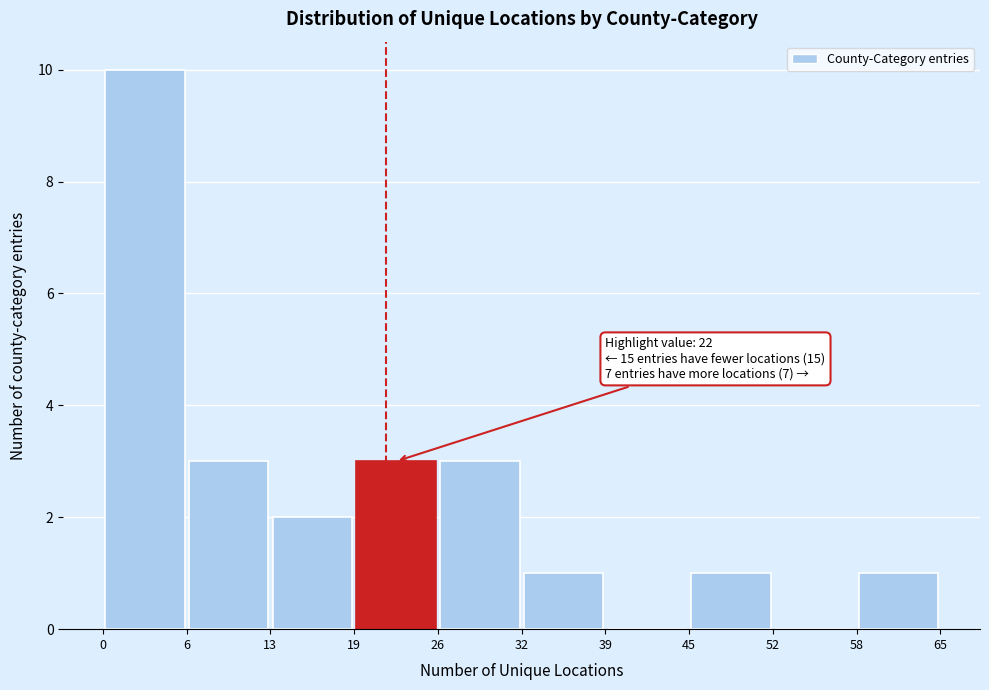

Which range on the x-axis has the tallest bar?

0 to 6